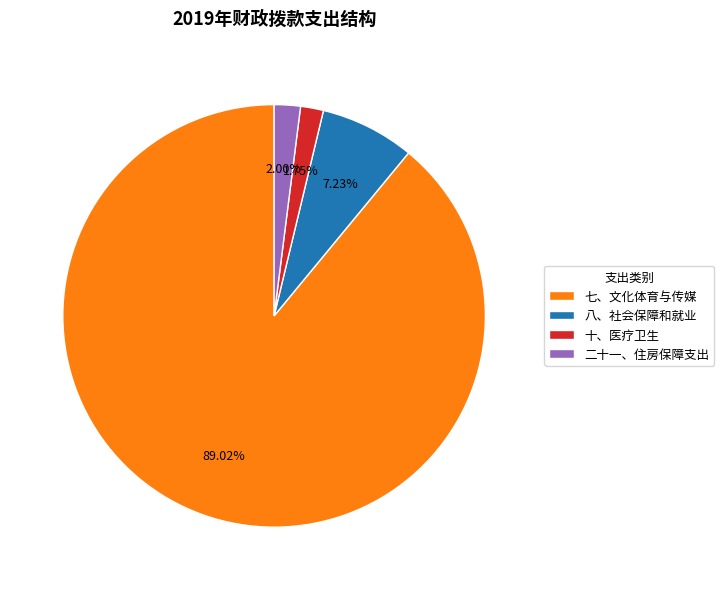

How many segments does this pie chart have?

4